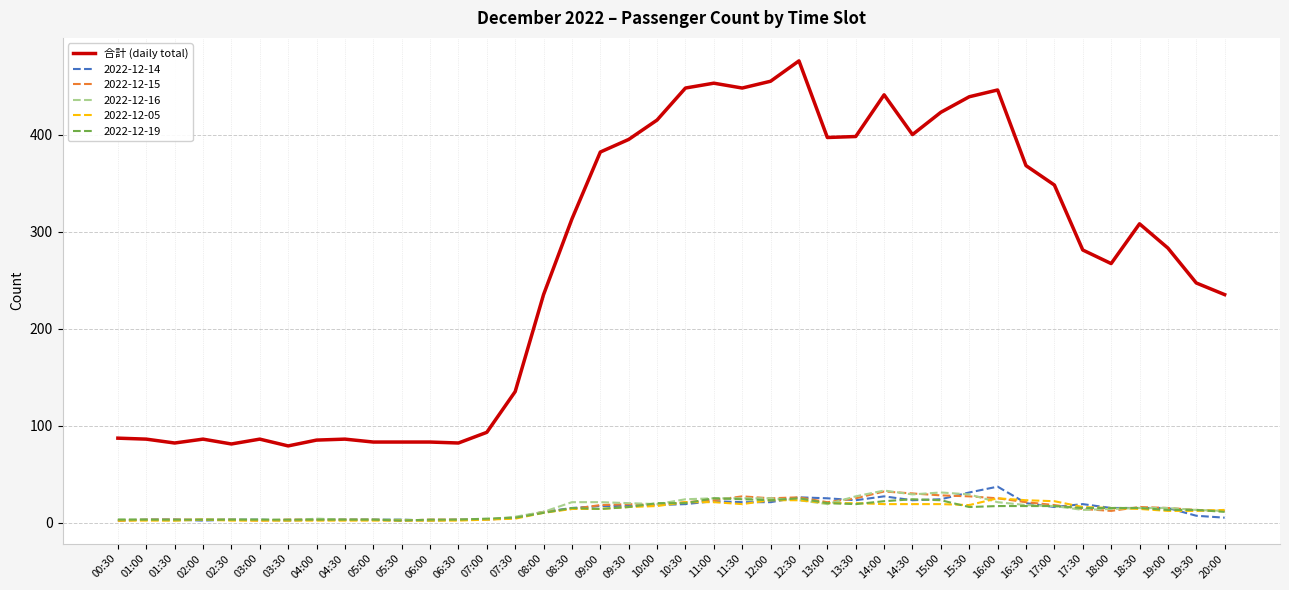

True or false: 2022-12-05 and 合計 (daily total) intersect in this chart.

False